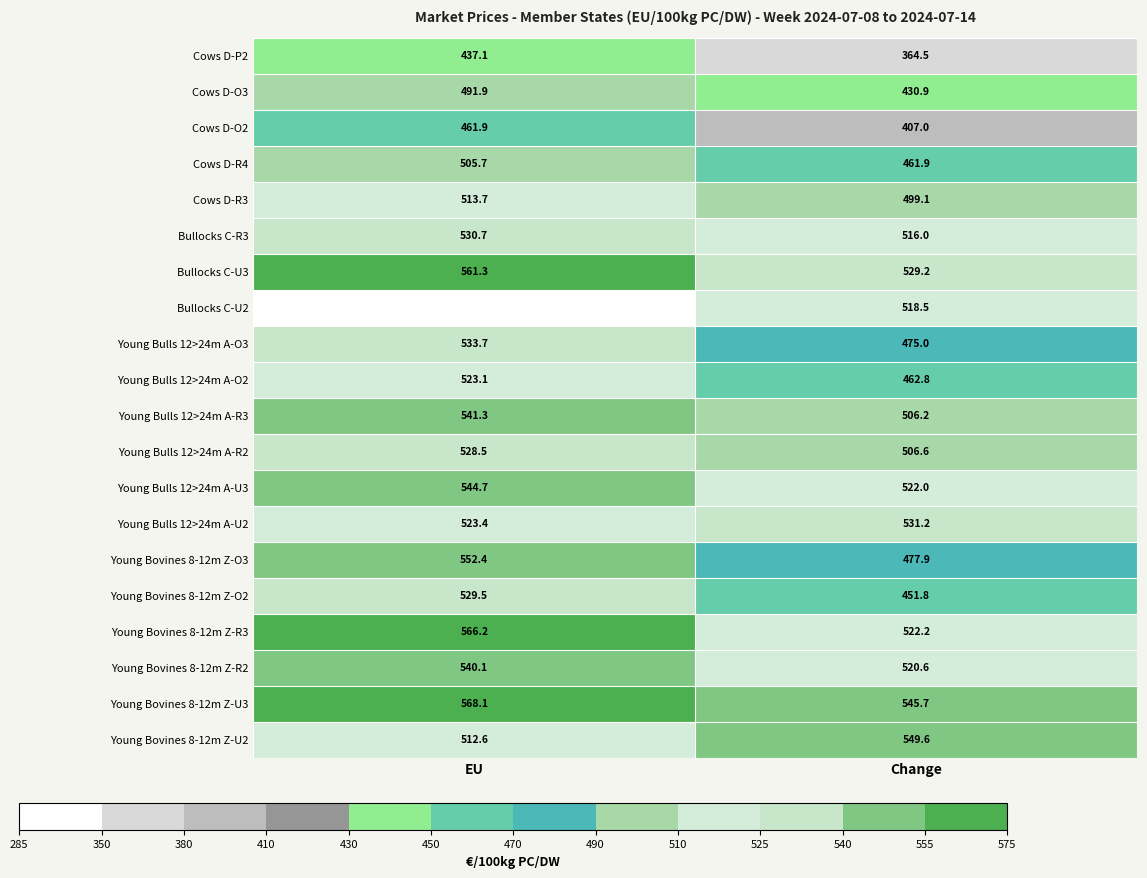

The value of Cows D-O3 at Change is 162.9. True or false?

False